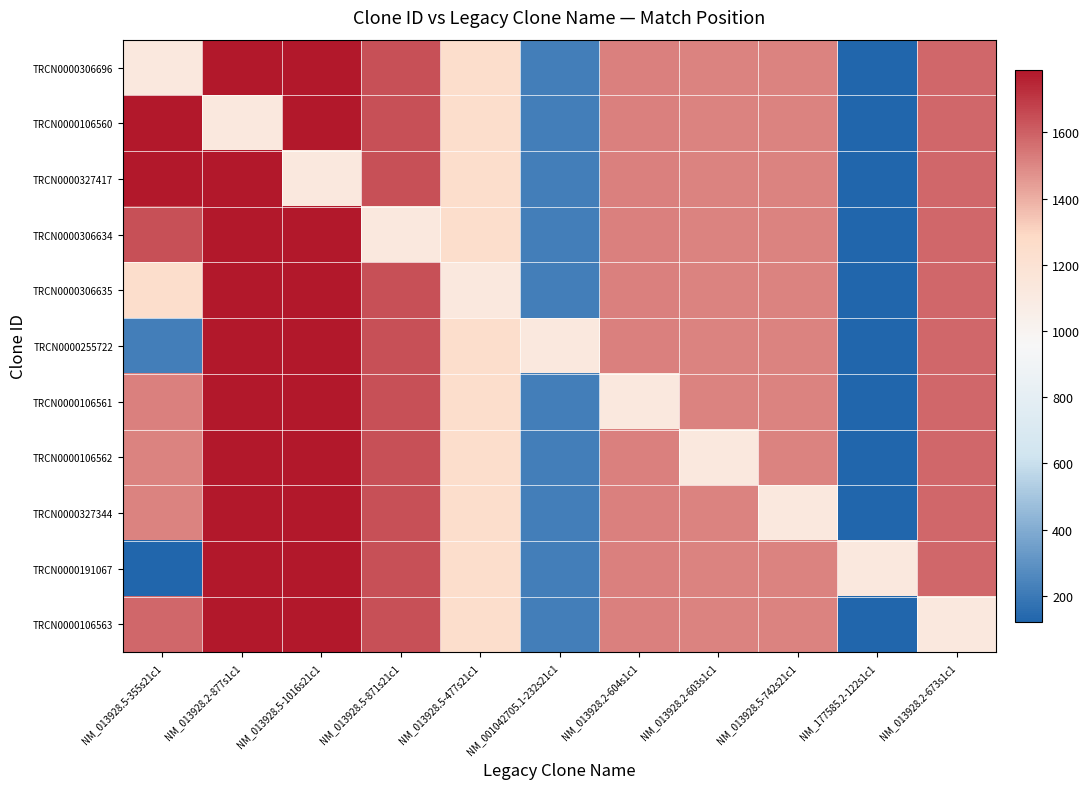

At which category is the sum across all series the highest?

NM_013928.2-877s1c1